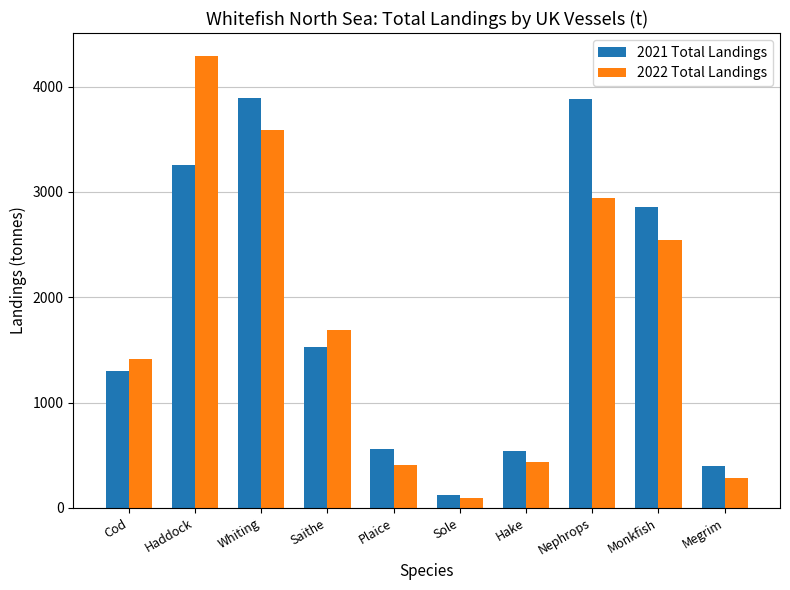

Is the value of 2022 Total Landings at Cod greater than the value of 2021 Total Landings at Cod?

Yes